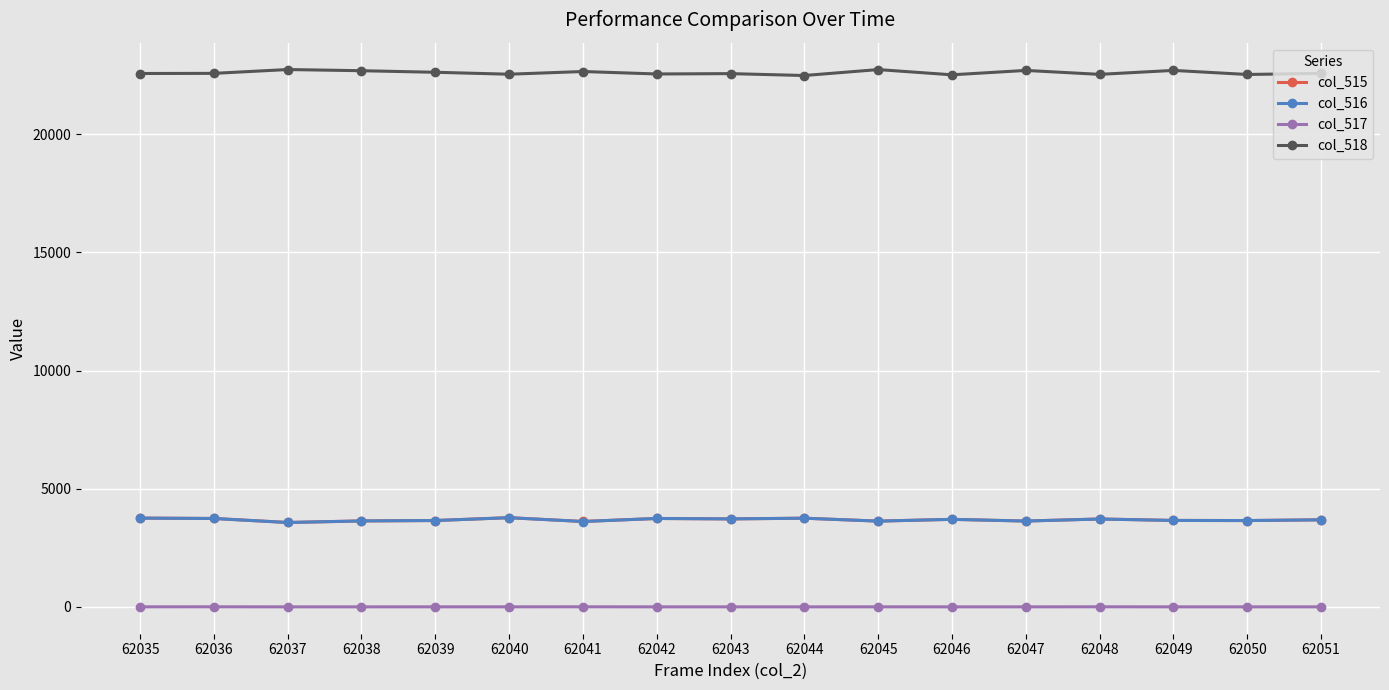

What is the value of the col_518 point at the 7th from the left?

22654